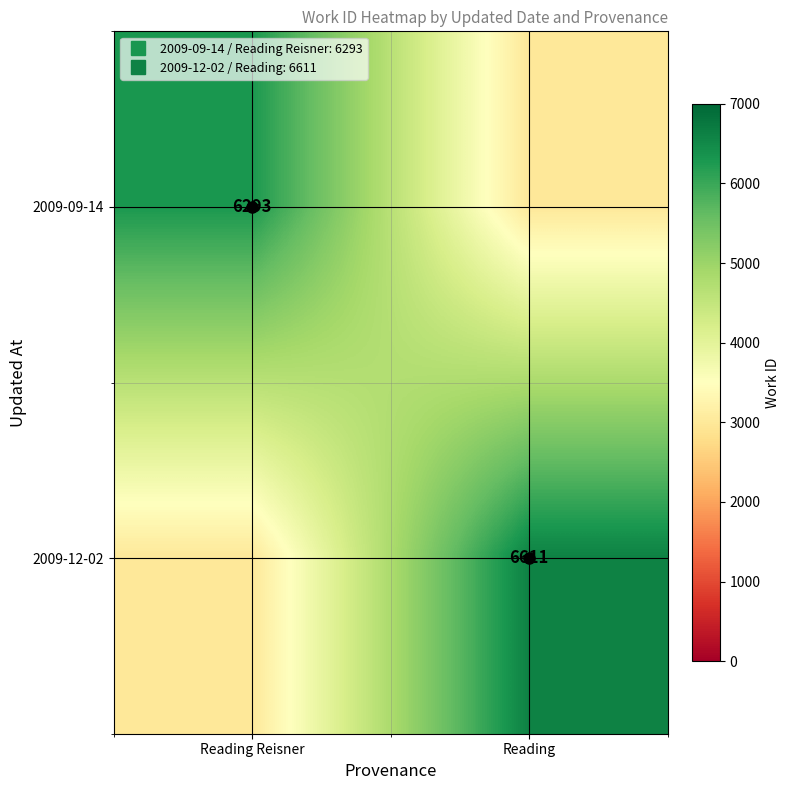

Between Reading and Reading Reisner, which is larger?

Reading Reisner